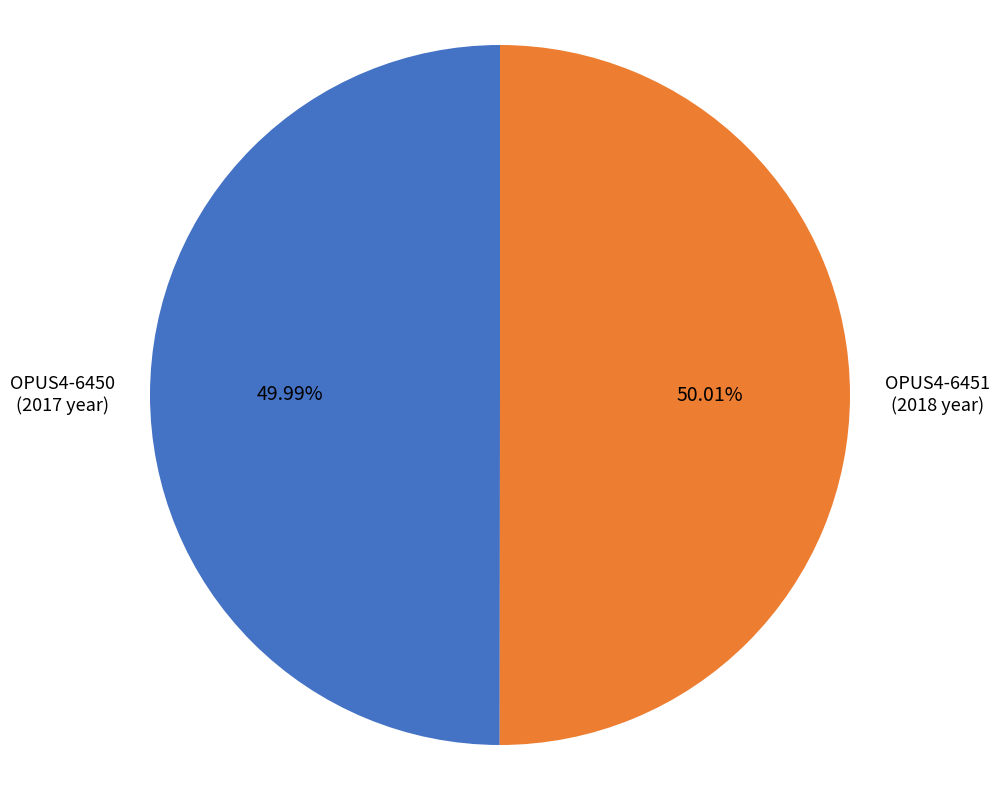

Approximately how many times larger is the value at OPUS4-6451 compared to OPUS4-6450?

1.0